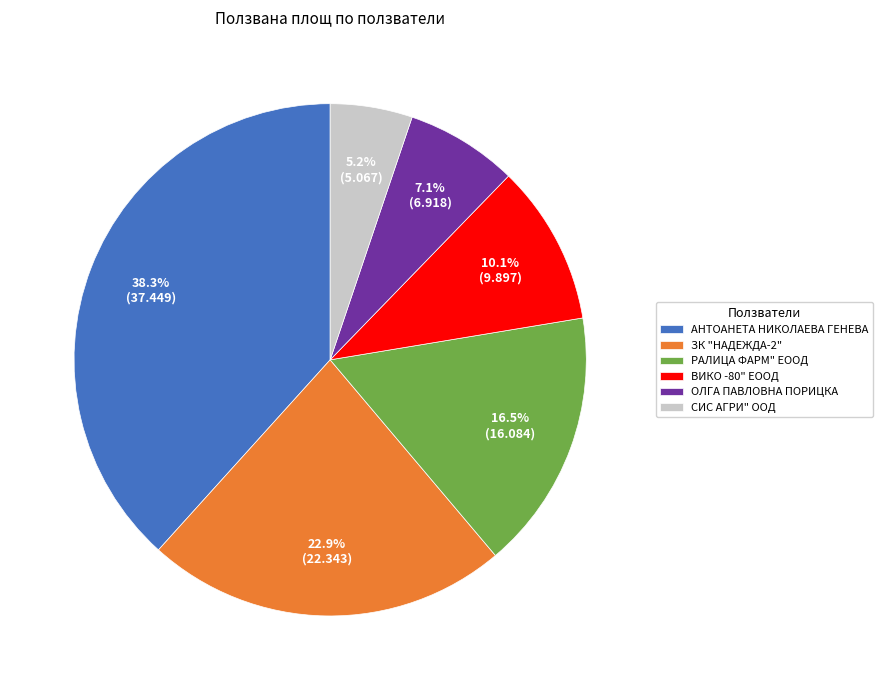

Does АНТОАНЕТА НИКОЛАЕВА ГЕНЕВА represent more than half of the total?

No